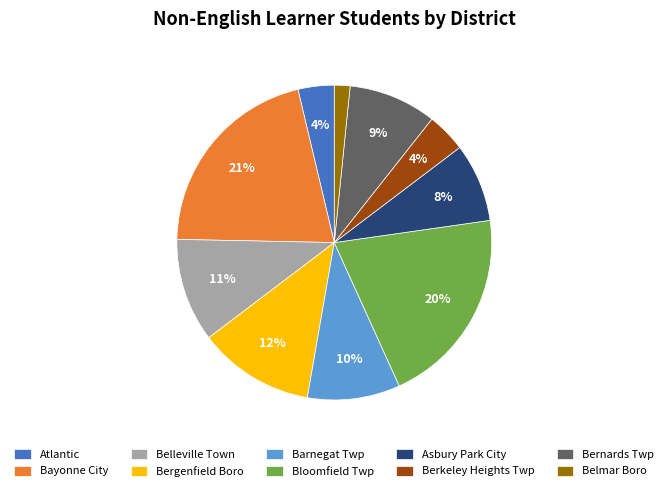

Between Belleville Town and Barnegat Twp, which is larger?

Belleville Town